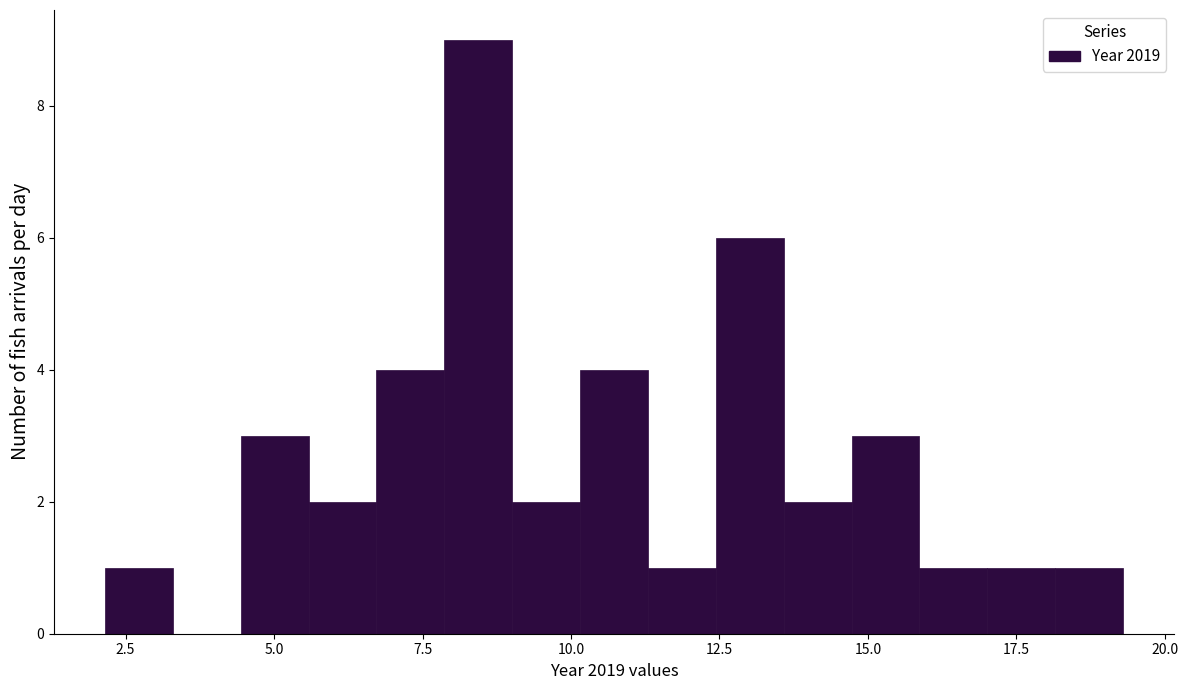

Read against the x-axis, roughly where is the centre of the tallest bar?

8.5